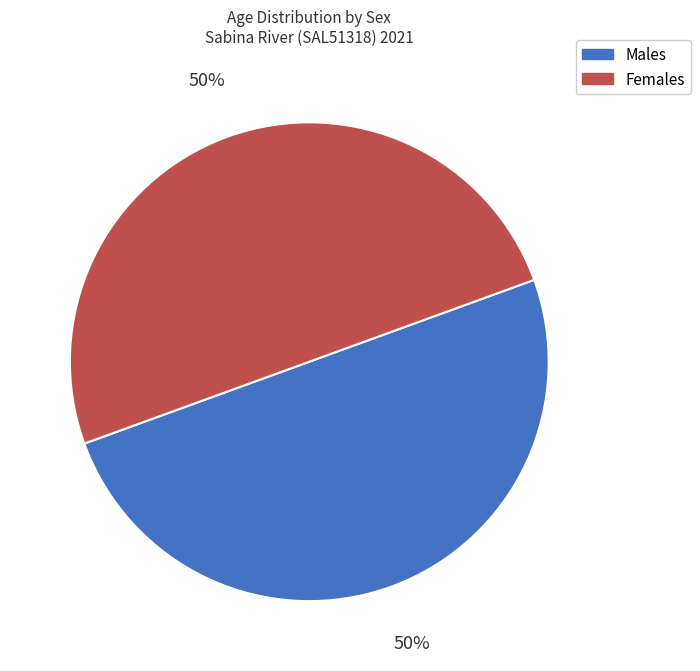

How many segments does this pie chart have?

2